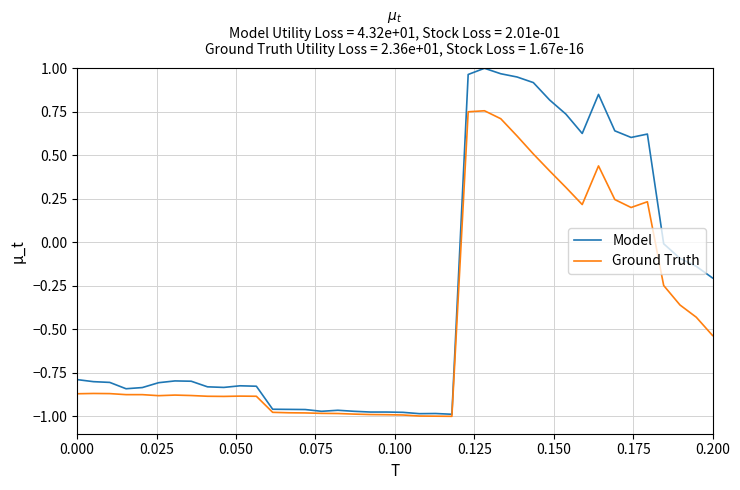

List the series in order of their overall mean, highest first.

Model, Ground Truth